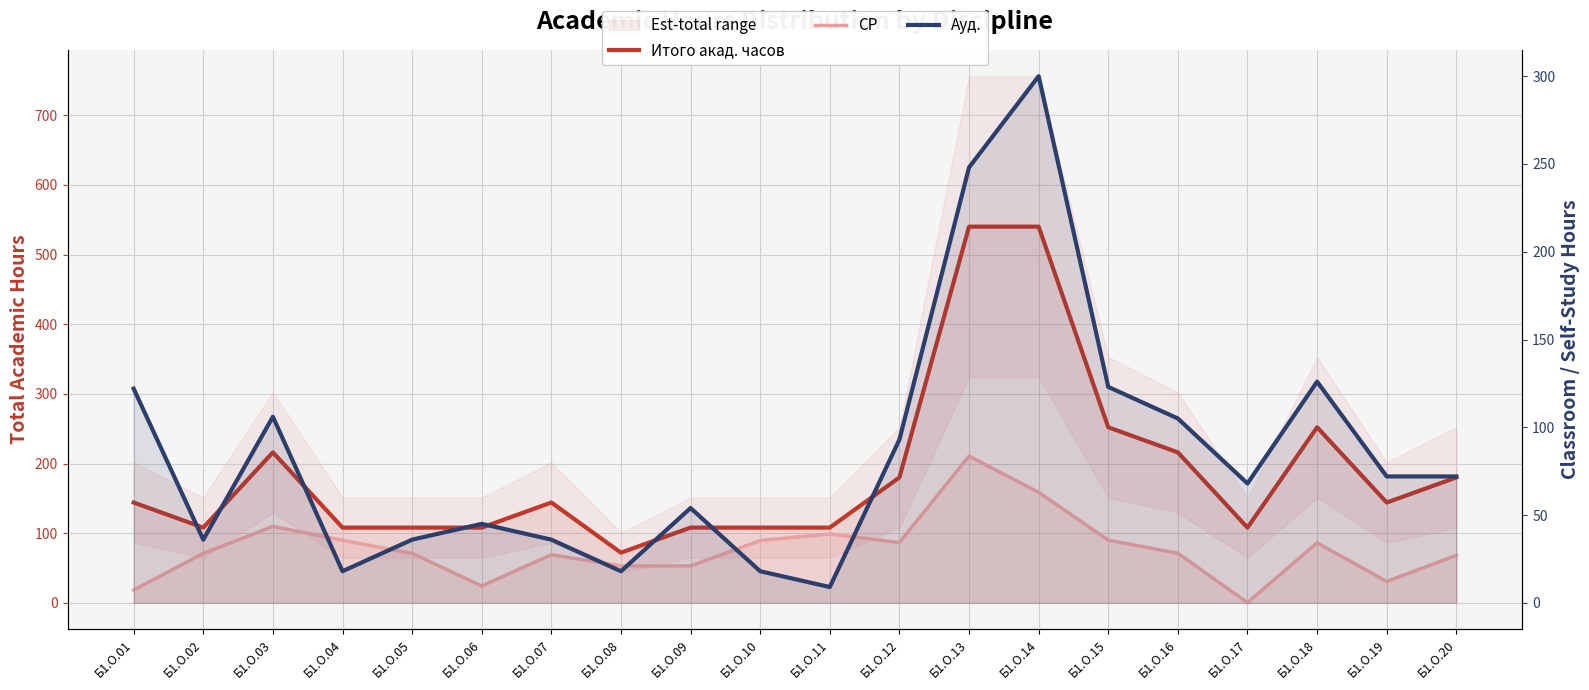

What is the value of the Итого акад. часов point at the 4th from the left?

108.0